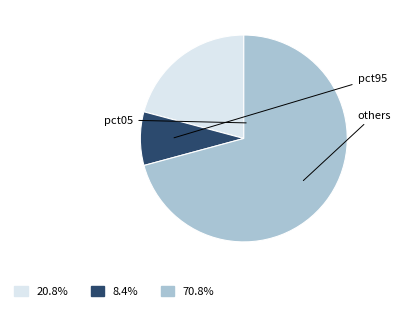

Is there a majority slice in this chart?

Yes